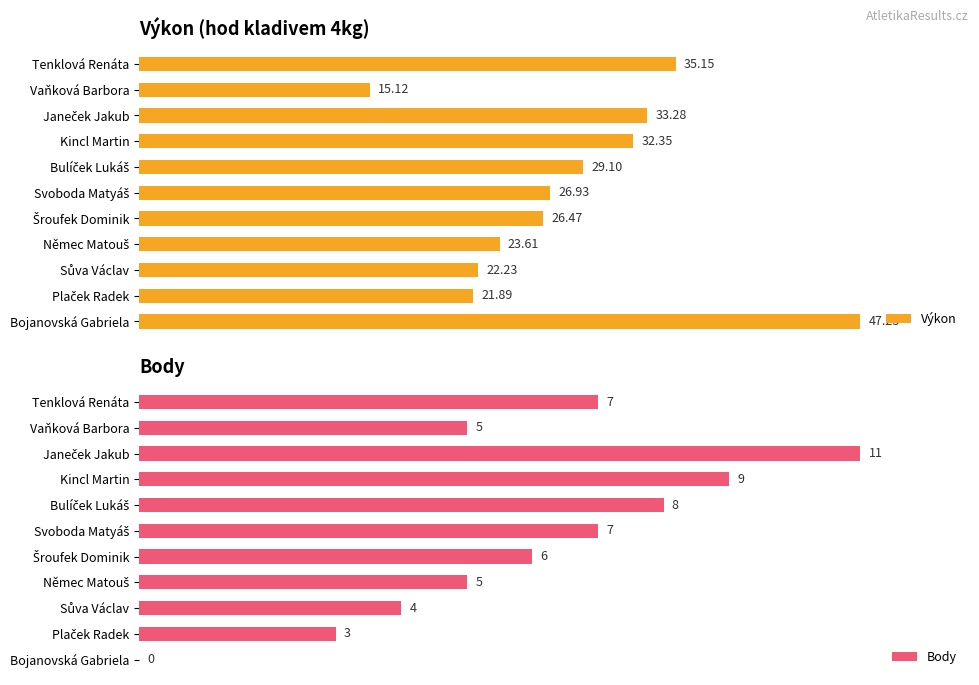

Which series has the largest total across all categories?

Výkon